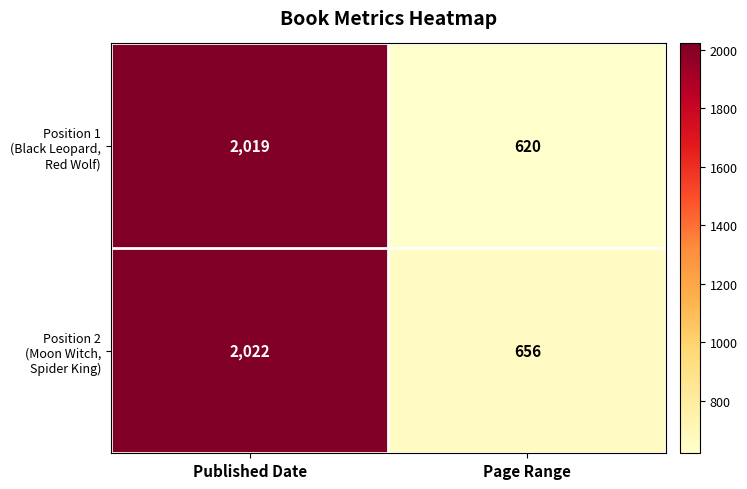

What is the smallest value displayed?

620